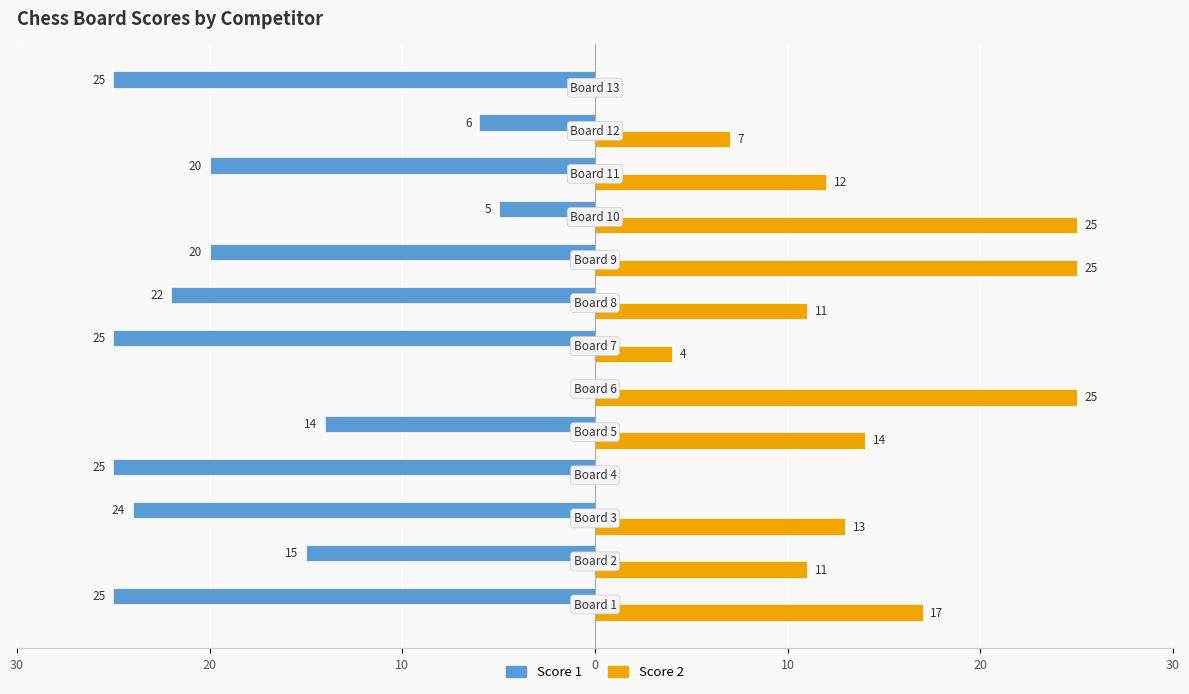

What are all the series names shown in the legend?

Score 1, Score 2